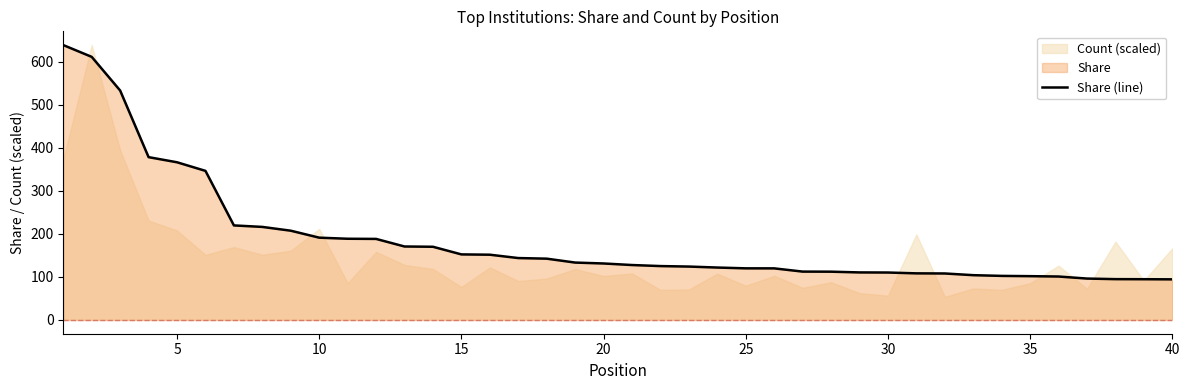

True or false: the data shows 110.3 at 29.

True